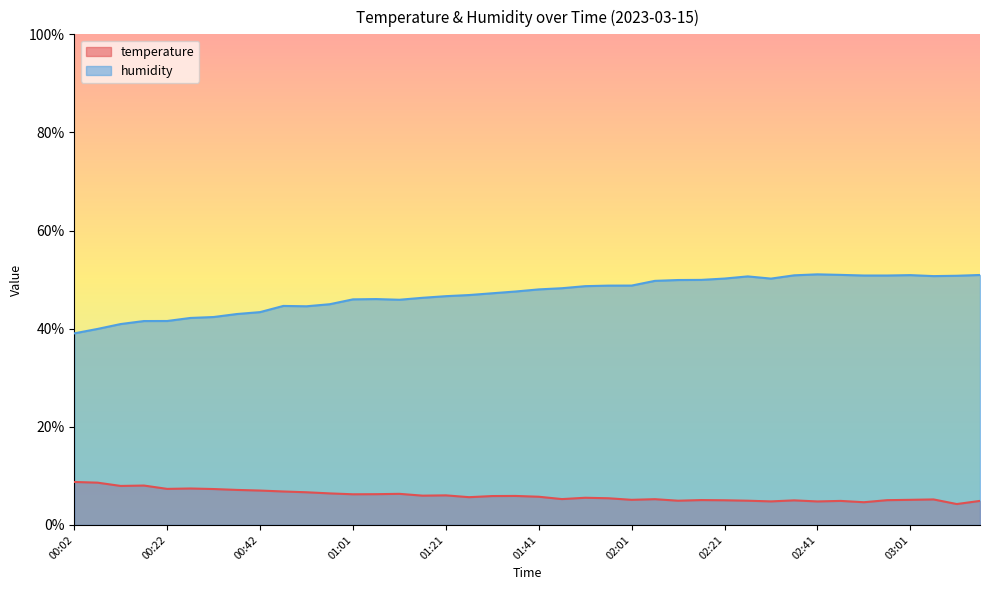

At which label does humidity reach its peak?

02:41